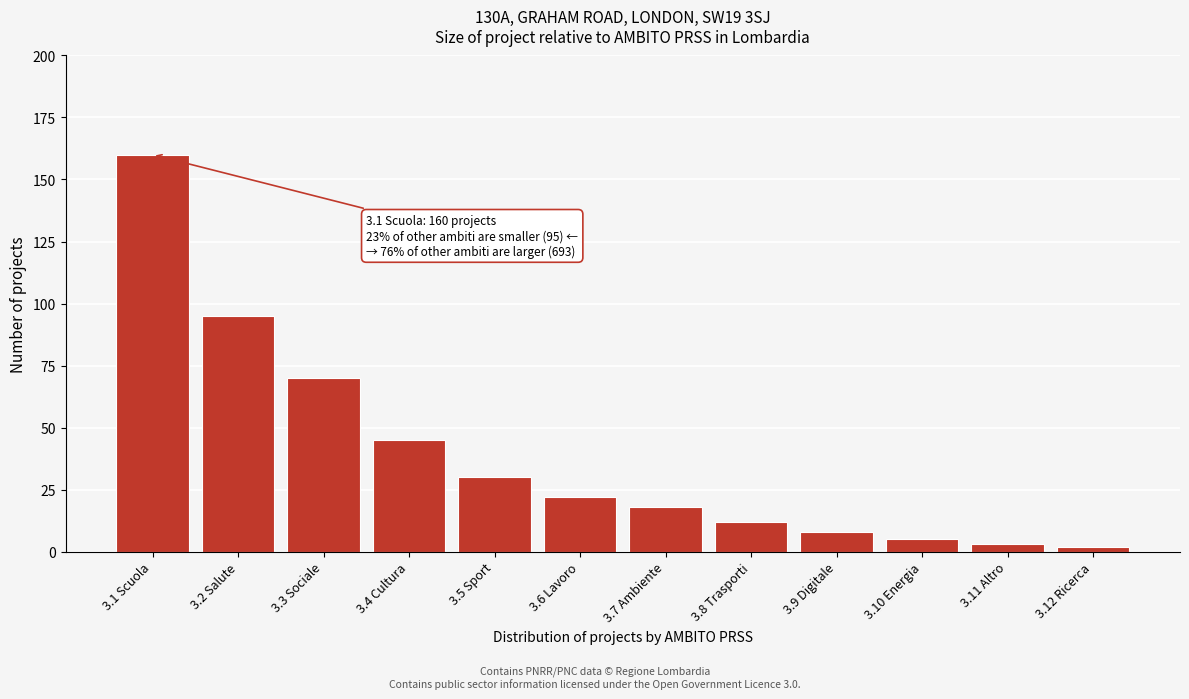

Reading right to left, list all the values displayed in this chart.

3.12 Ricerca=2	3.11 Altro=3	3.10 Energia=5	3.9 Digitale=8	3.8 Trasporti=12	3.7 Ambiente=18	3.6 Lavoro=22	3.5 Sport=30	3.4 Cultura=45	3.3 Sociale=70	3.2 Salute=95	3.1 Scuola=160